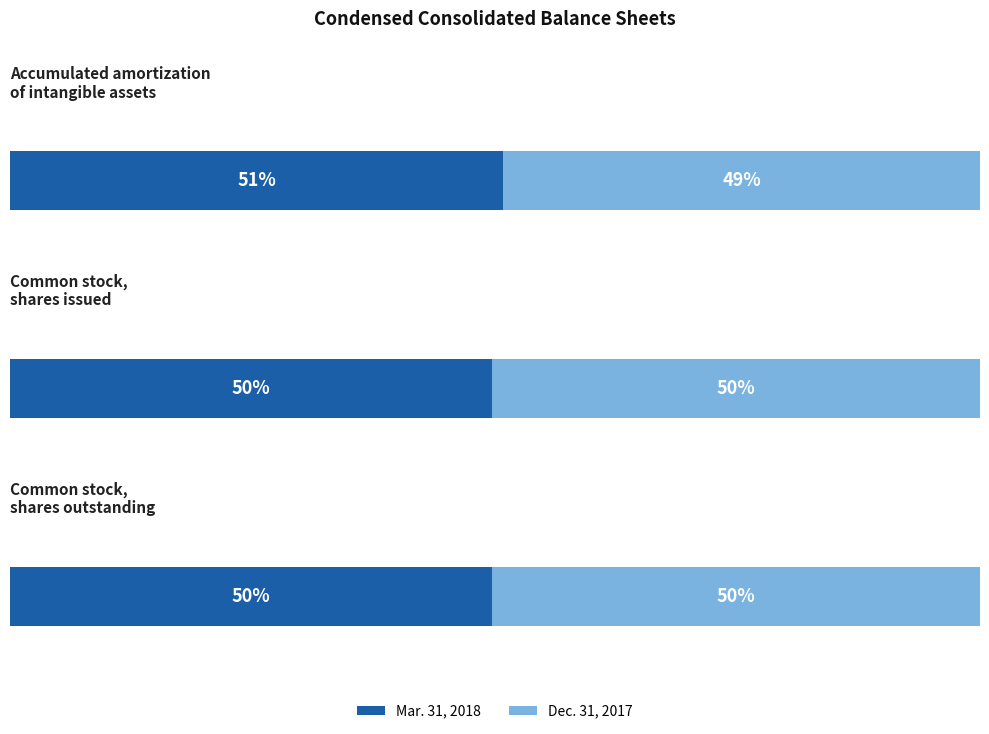

Reading left to right, extract all data points from this chart.

Mar. 31, 2018: Accumulated amortization
of intangible assets=20260	Common stock,
shares issued=83536352	Common stock,
shares outstanding=83536352
Dec. 31, 2017: Accumulated amortization
of intangible assets=19584	Common stock,
shares issued=84488433	Common stock,
shares outstanding=84488433